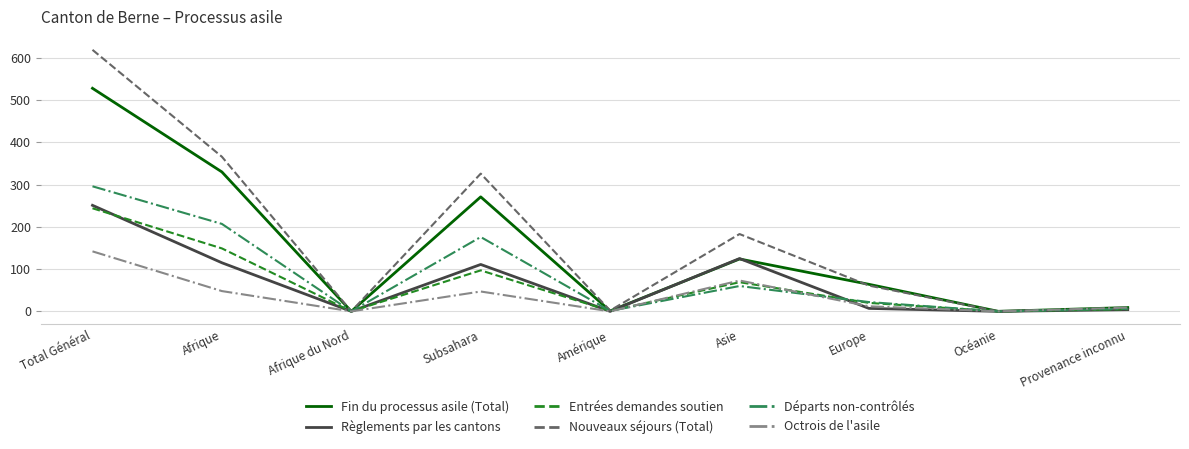

True or false: Octrois de l'asile has a value of 63 at Amérique.

False